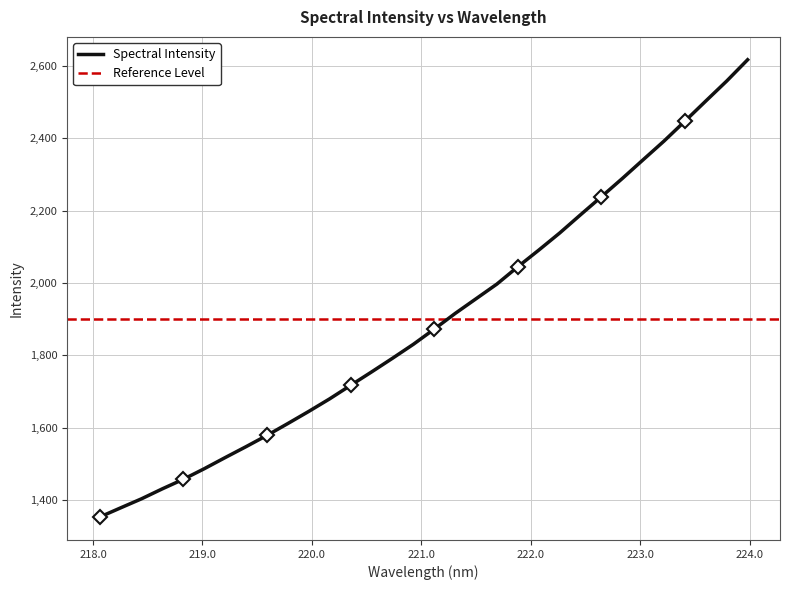

What position from the left is 220.3533?

13